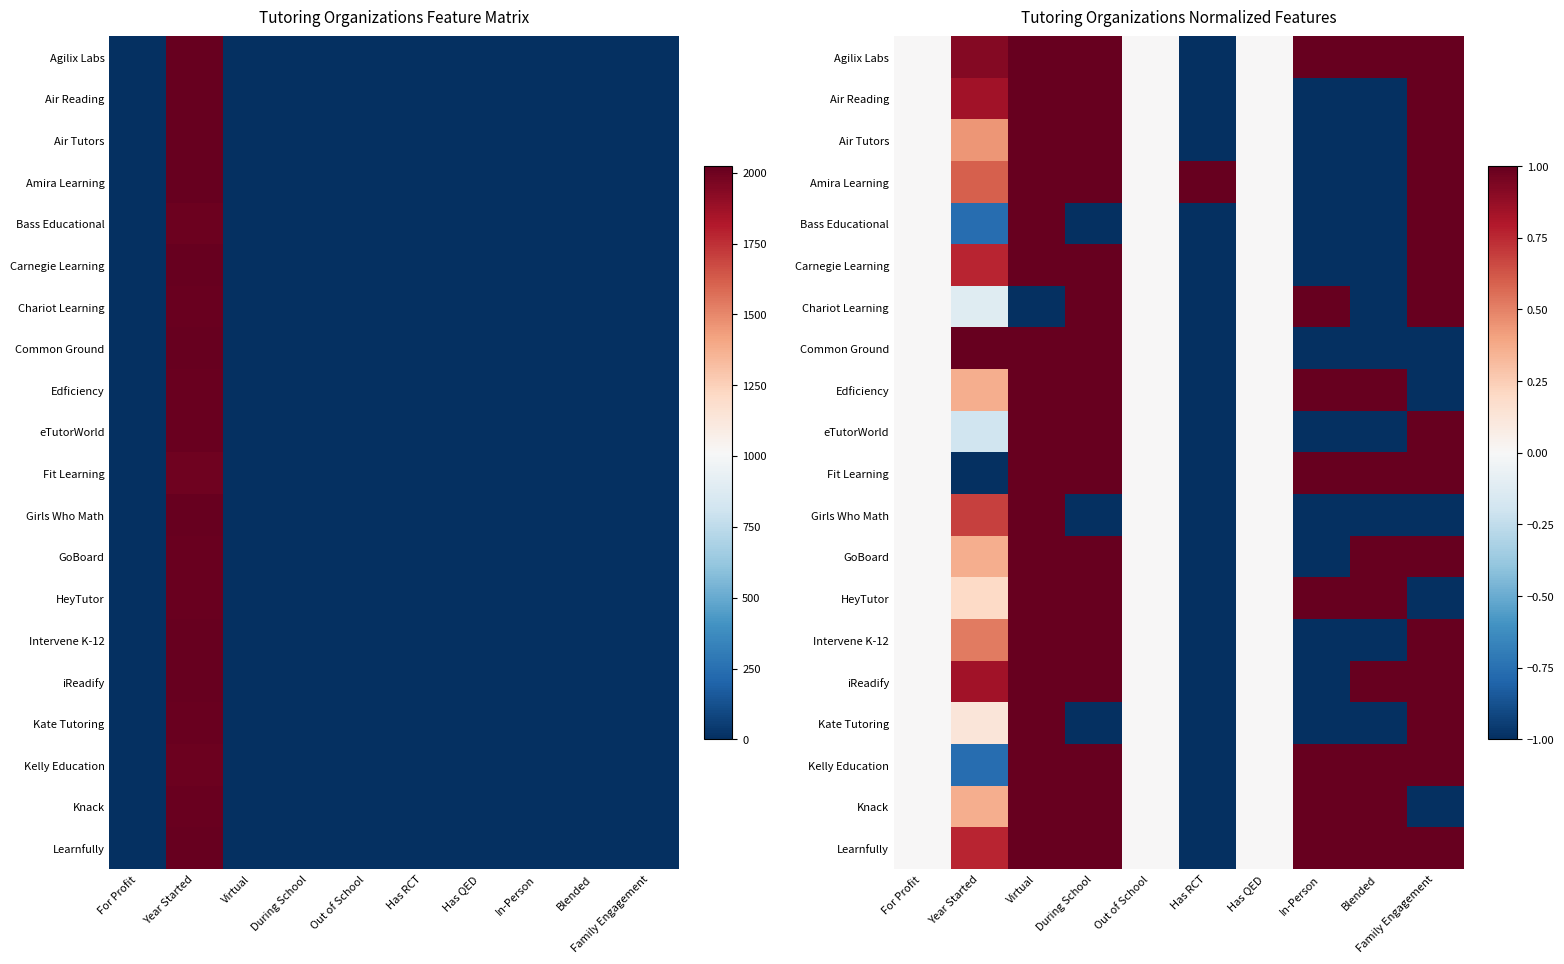

How many values in Fit Learning are below zero?

2